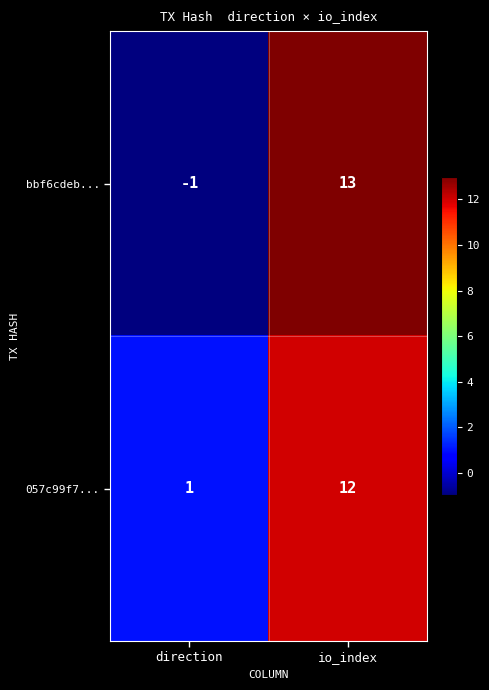

Reading left to right, transcribe all the data shown in this chart.

bbf6cdeb...: direction=-1	io_index=13
057c99f7...: direction=1	io_index=12